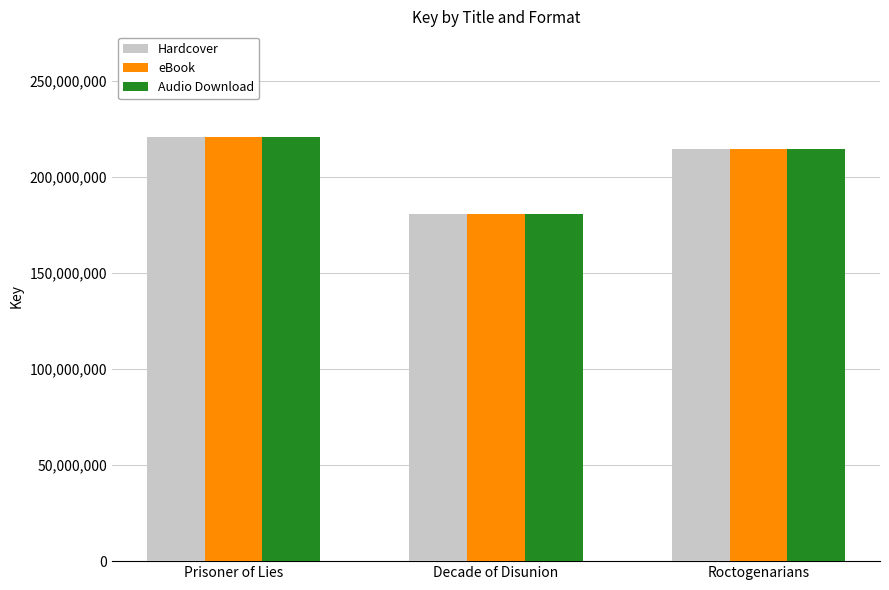

What is the value of the eBook bar at the 3rd from the left?

214422289